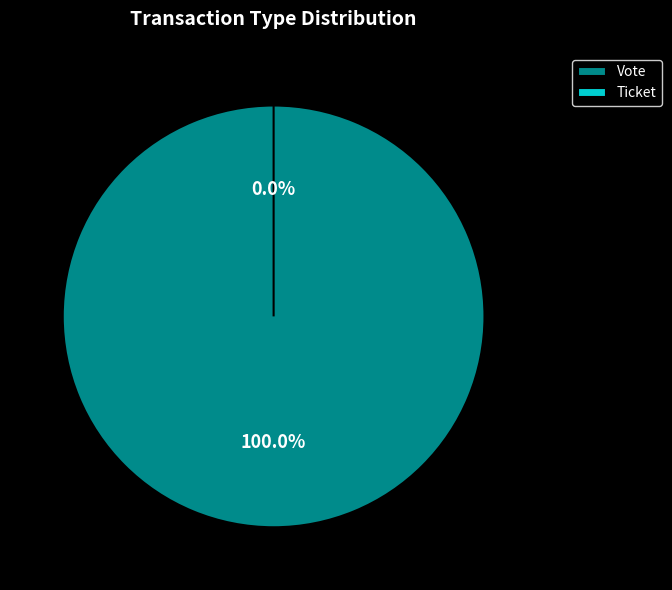

What is the change in value from Vote to Ticket?

-1